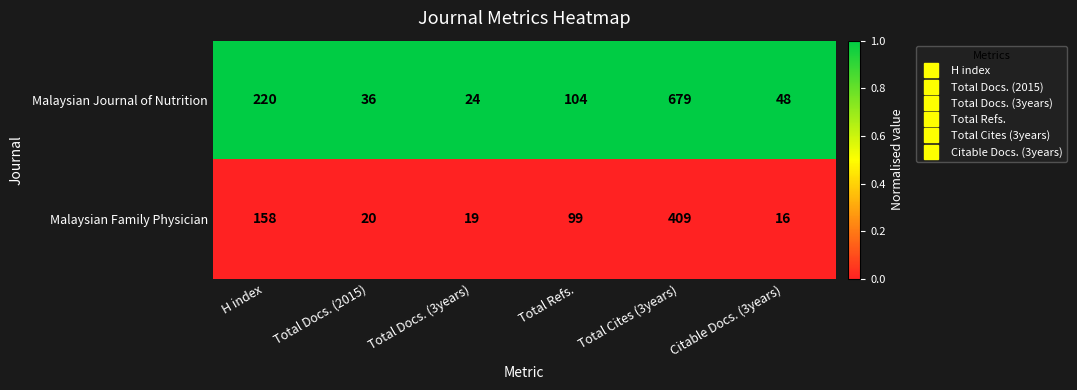

Rank the series by their average value, from highest to lowest.

Malaysian Journal of Nutrition, Malaysian Family Physician